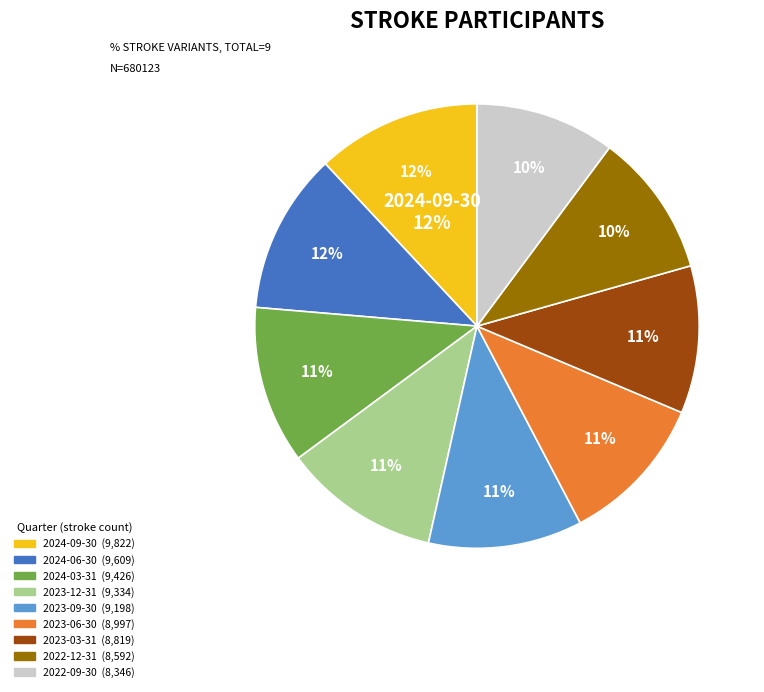

Does 2023-03-31 represent more than half of the total?

No